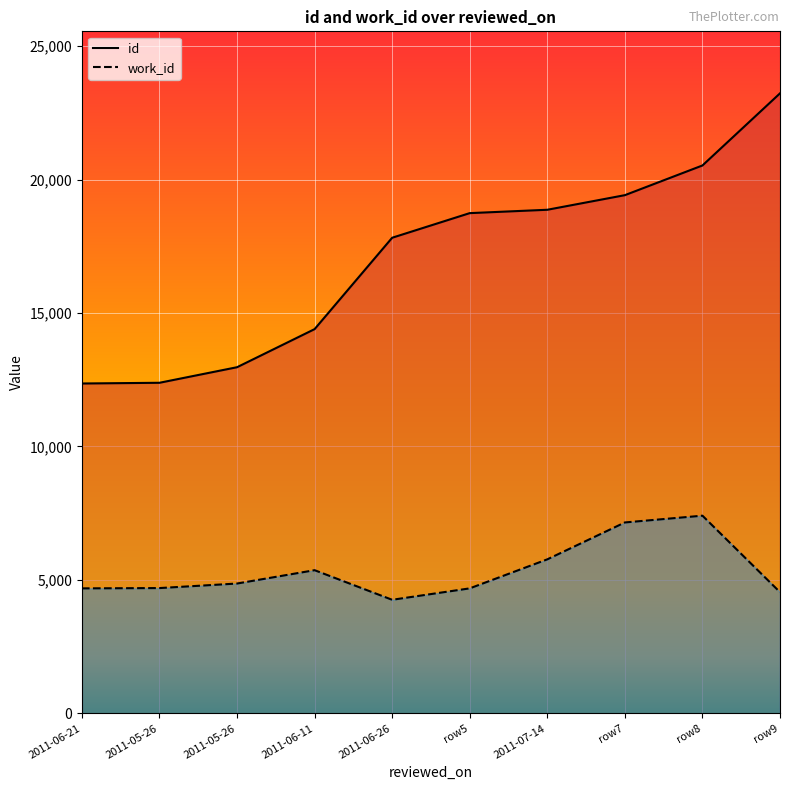

Between 2011-06-26 and row5, which series saw the biggest shift?

id